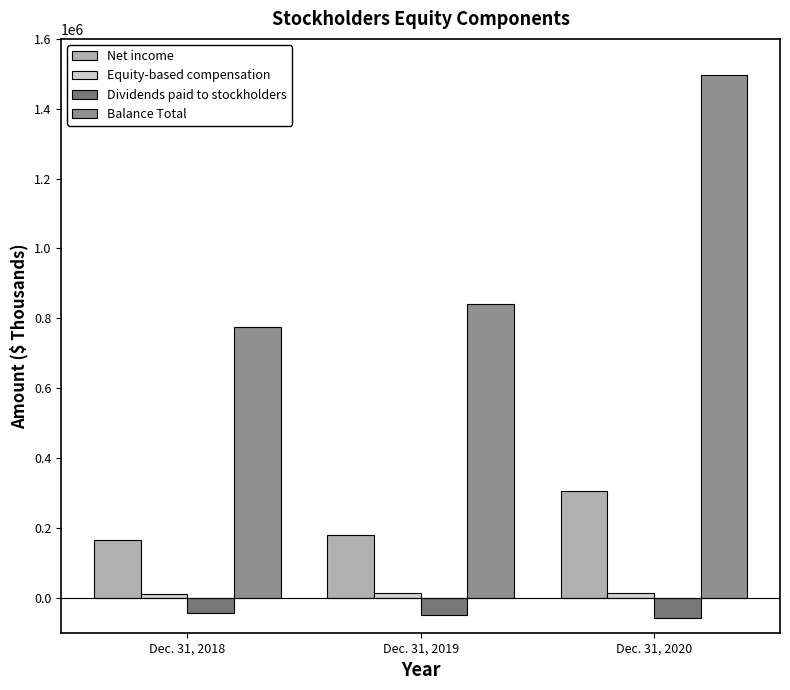

How many groups of bars are there?

3